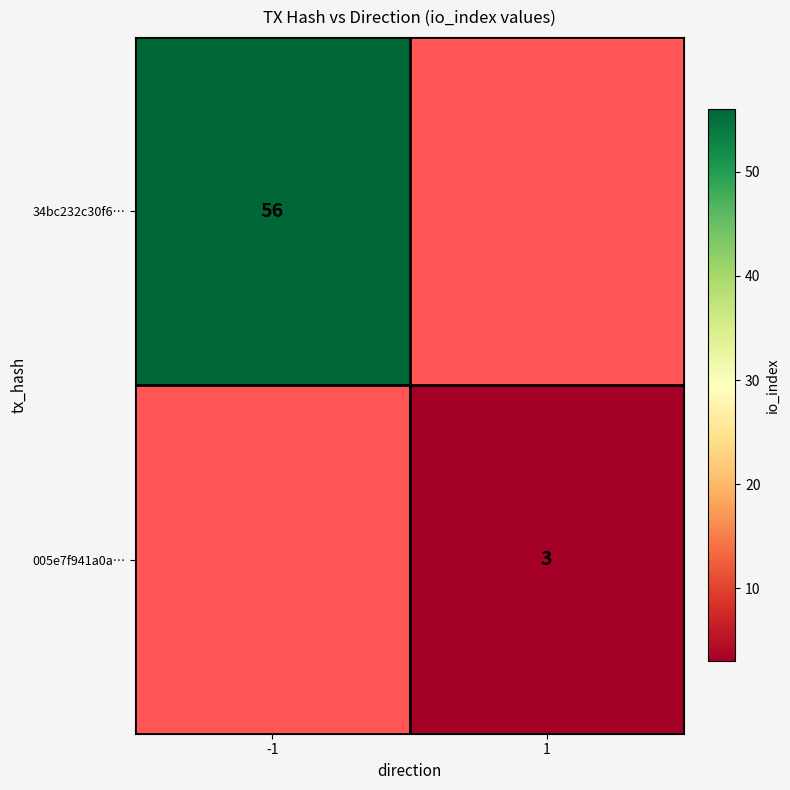

How many categories are shown in the chart?

2